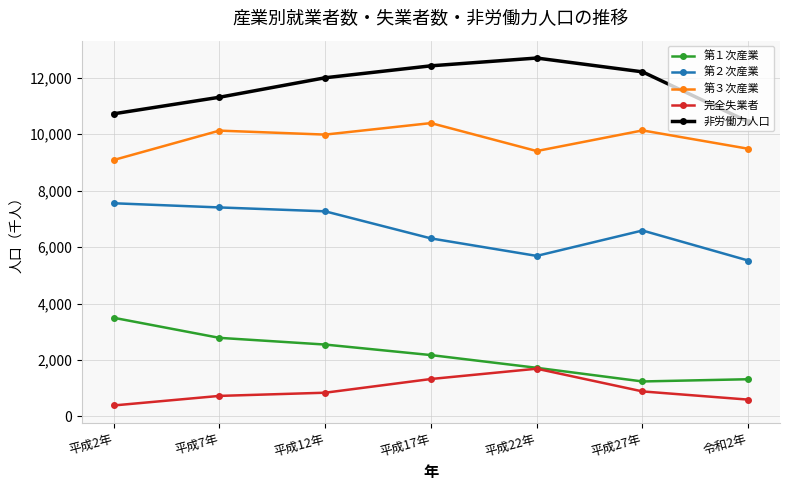

Read the 第２次産業 value at 平成2年, to the nearest 50.

7550